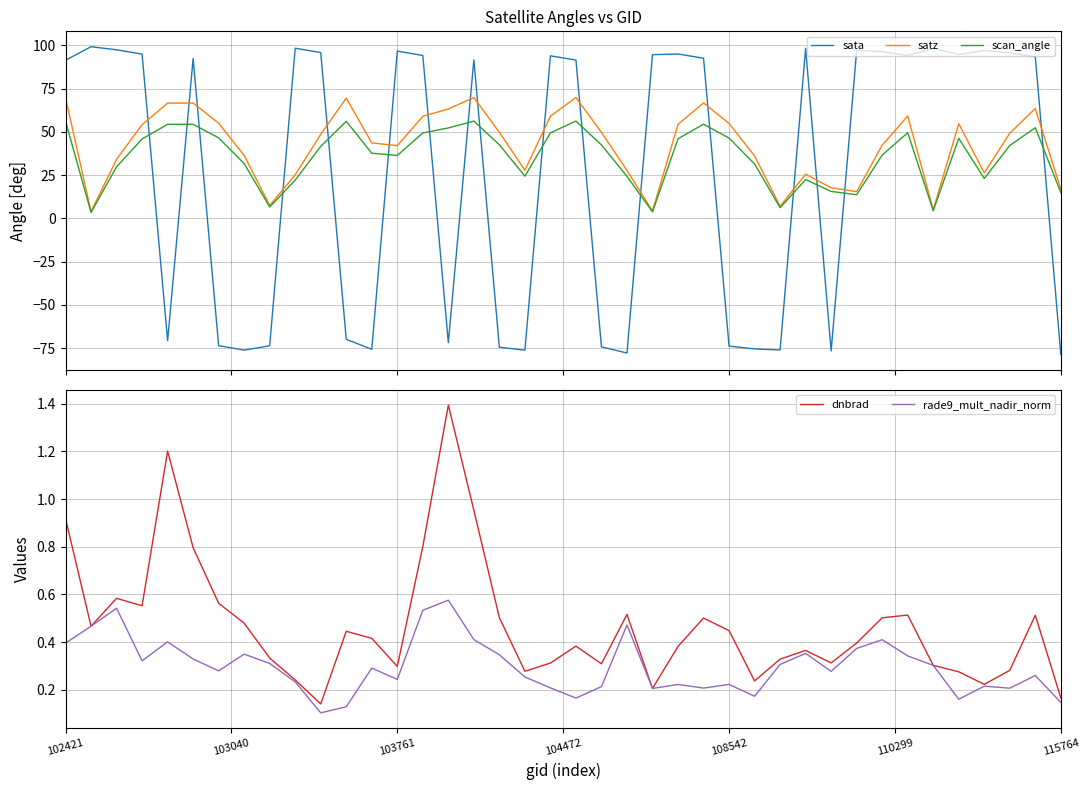

What is the highest value of the dnbrad series?

1.4